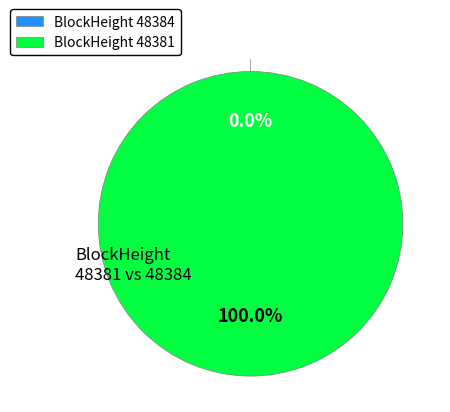

To the nearest percent, what is the average slice percentage?

50%